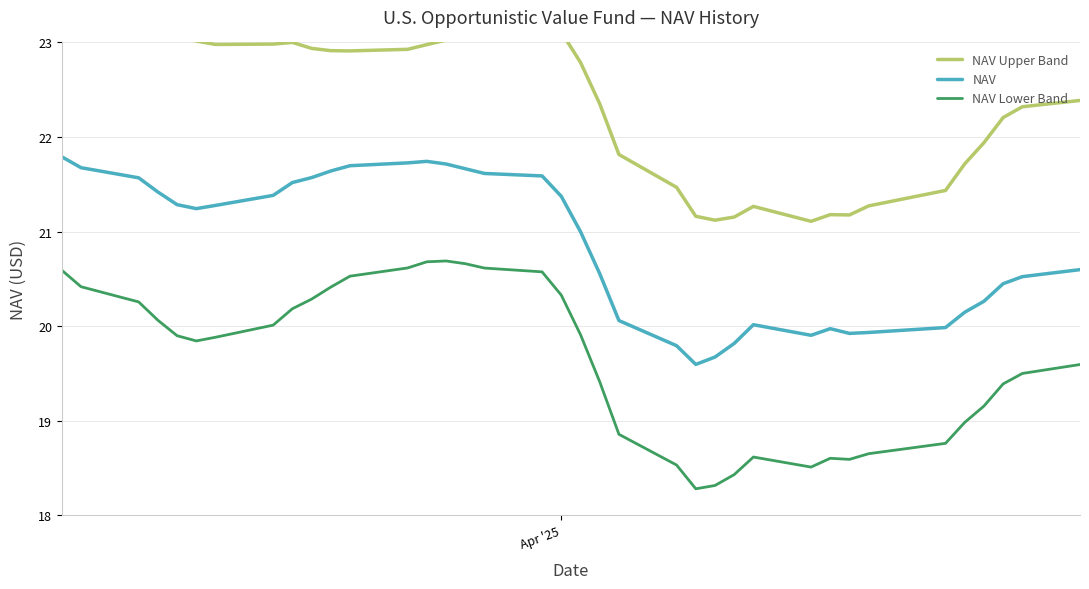

True or false: NAV and NAV Lower Band intersect in this chart.

False